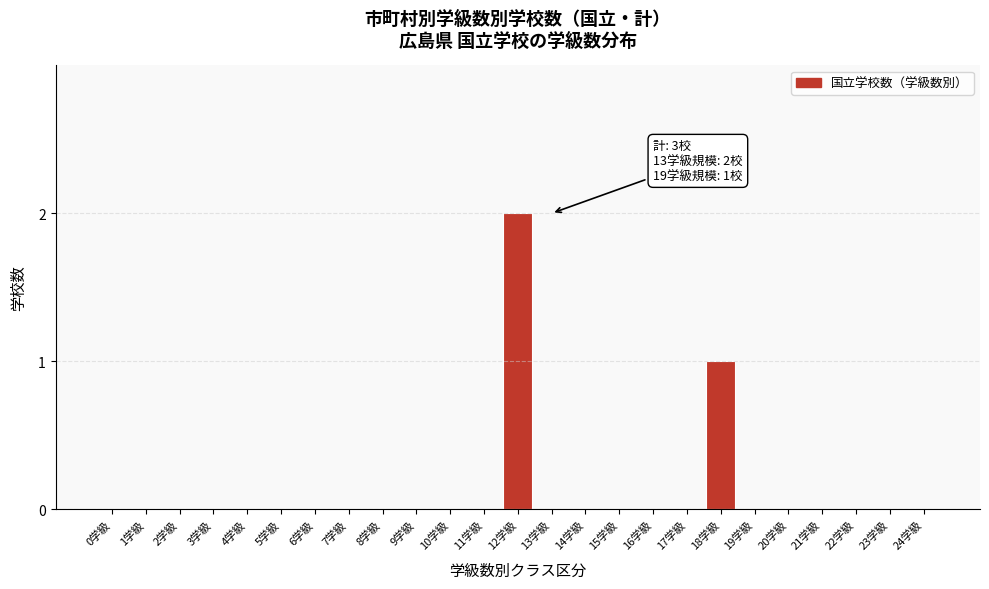

Reading right to left, list all the values displayed in this chart.

24学級=0	23学級=0	22学級=0	21学級=0	20学級=0	19学級=0	18学級=1	17学級=0	16学級=0	15学級=0	14学級=0	13学級=0	12学級=2	11学級=0	10学級=0	9学級=0	8学級=0	7学級=0	6学級=0	5学級=0	4学級=0	3学級=0	2学級=0	1学級=0	0学級=0